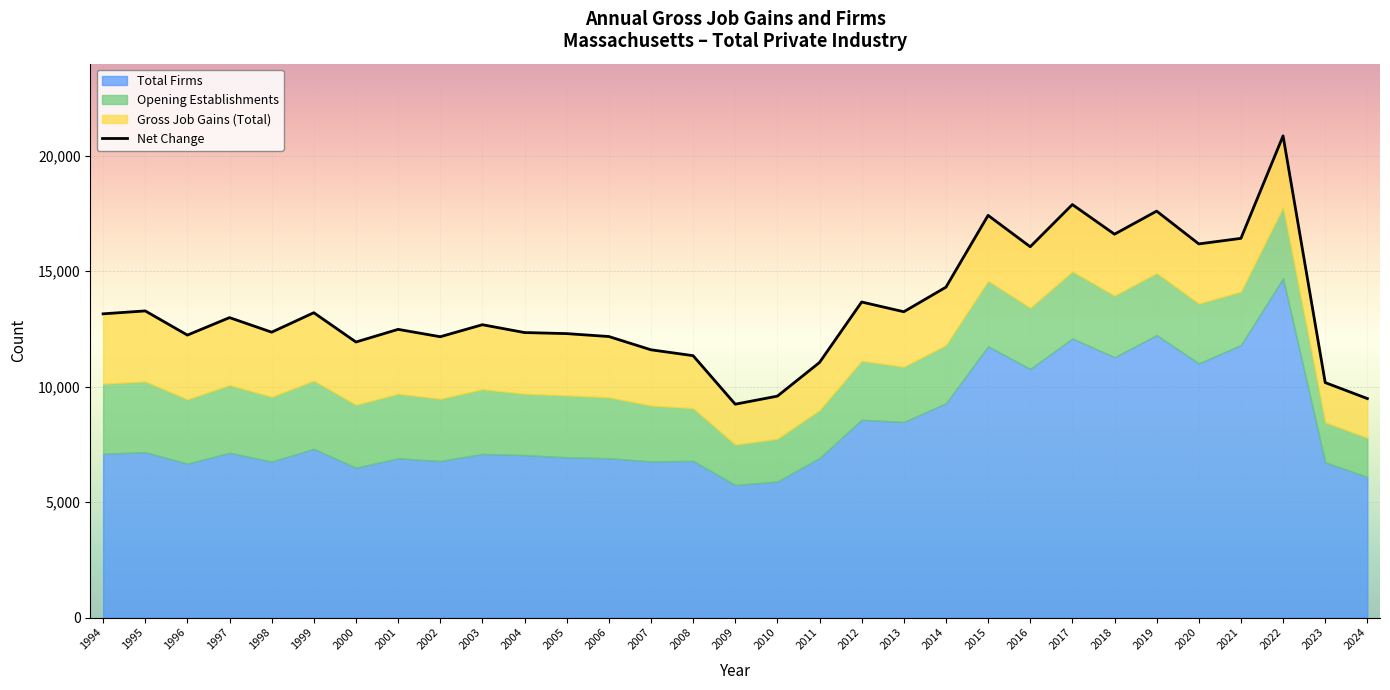

The Total Firms series shows 2649 at 2009. True or false?

False